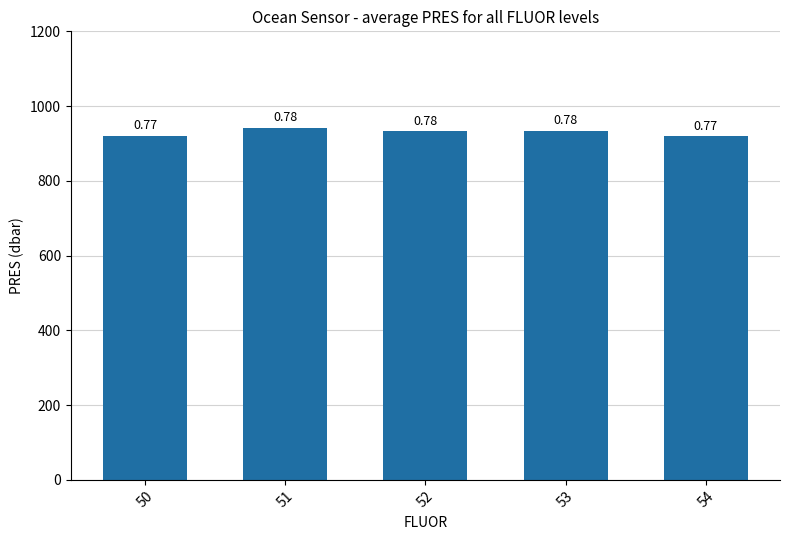

Is it true that the value at 51 is 1504.0?

False